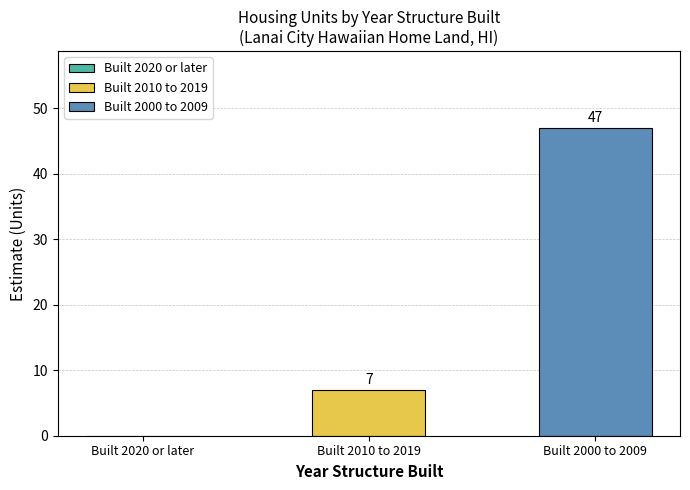

The value at Built 2000 to 2009 is 47. True or false?

True